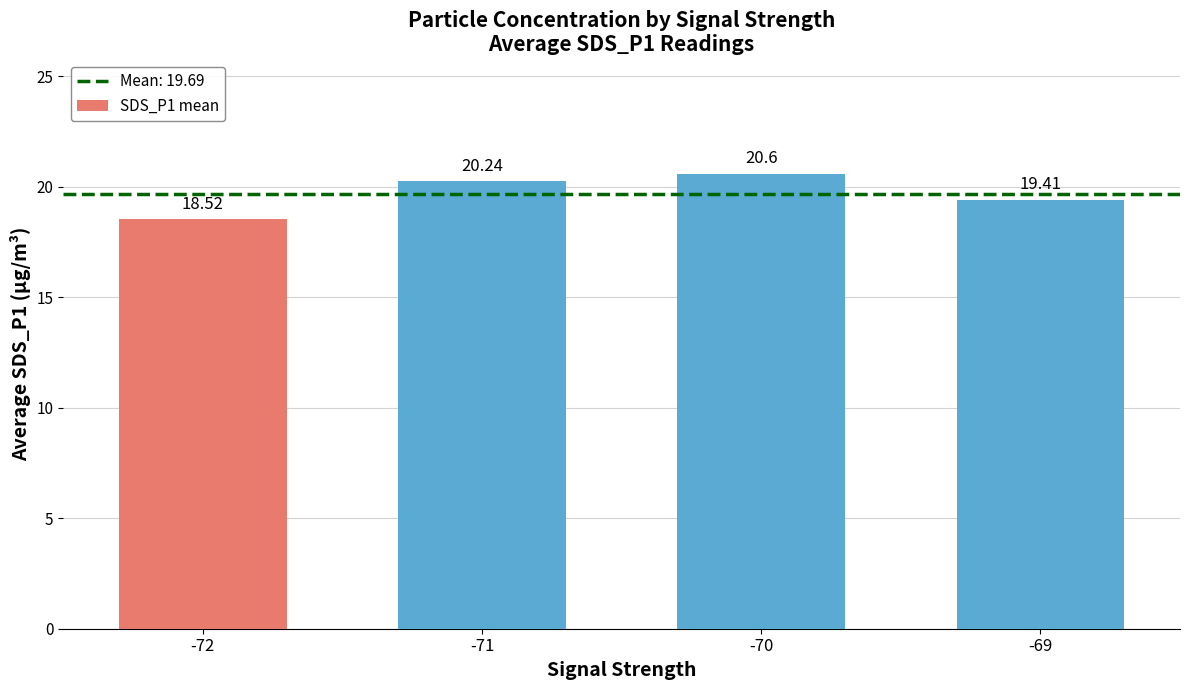

What is the smallest value displayed?

18.5